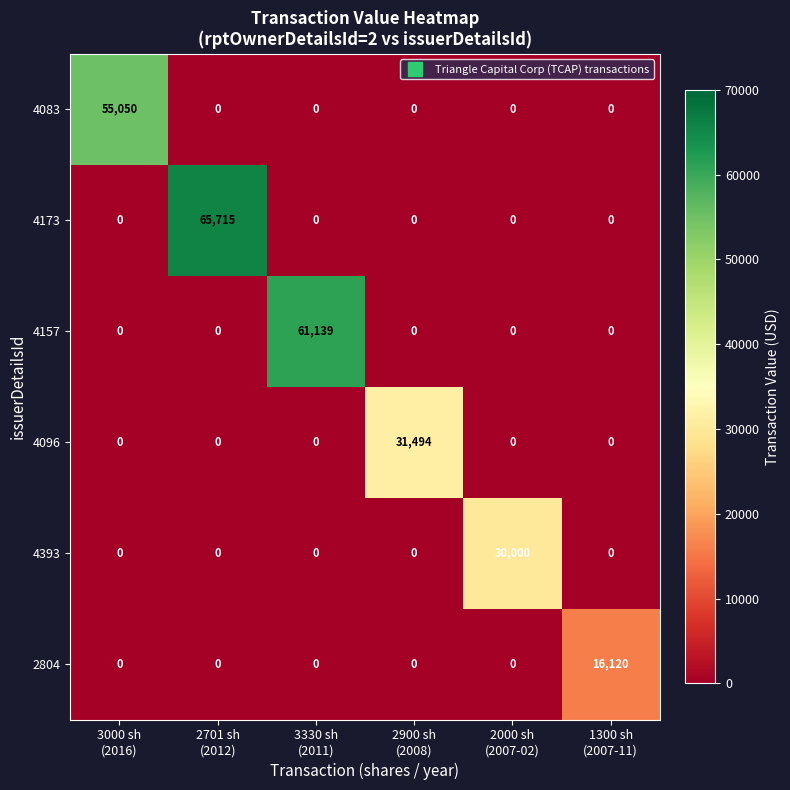

Which series changed the most between 3000 sh
(2016) and 1300 sh
(2007-11)?

4083